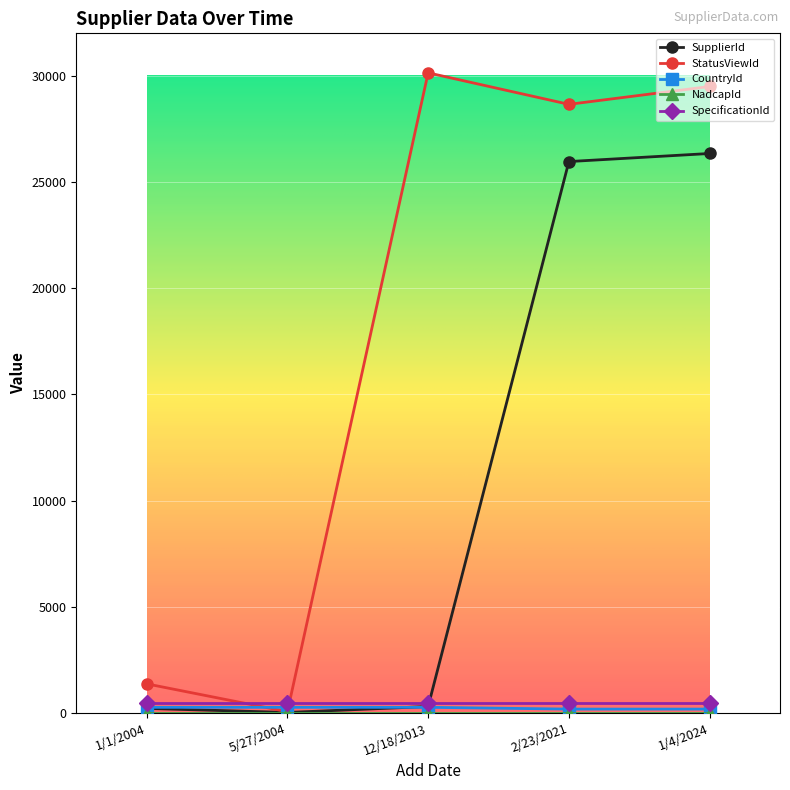

At how many categories does at least one series exceed 24540?

3